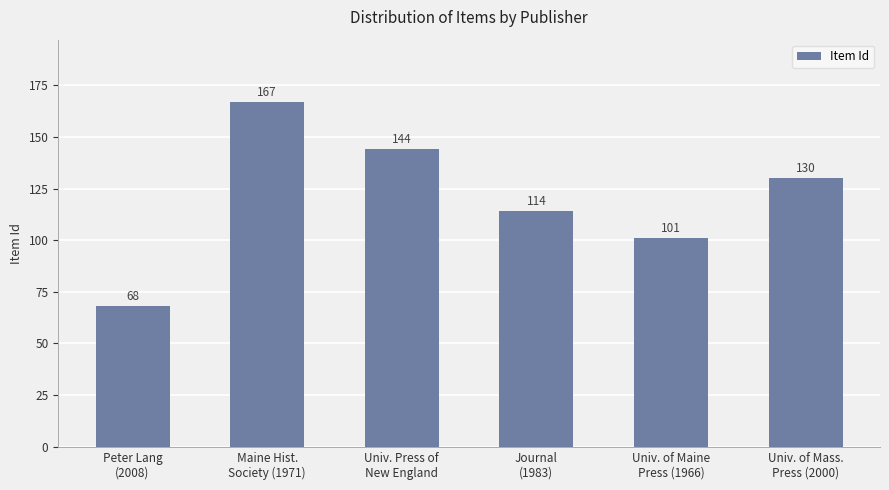

Between Univ. of Maine
Press (1966) and Maine Hist.
Society (1971), which is larger?

Maine Hist.
Society (1971)